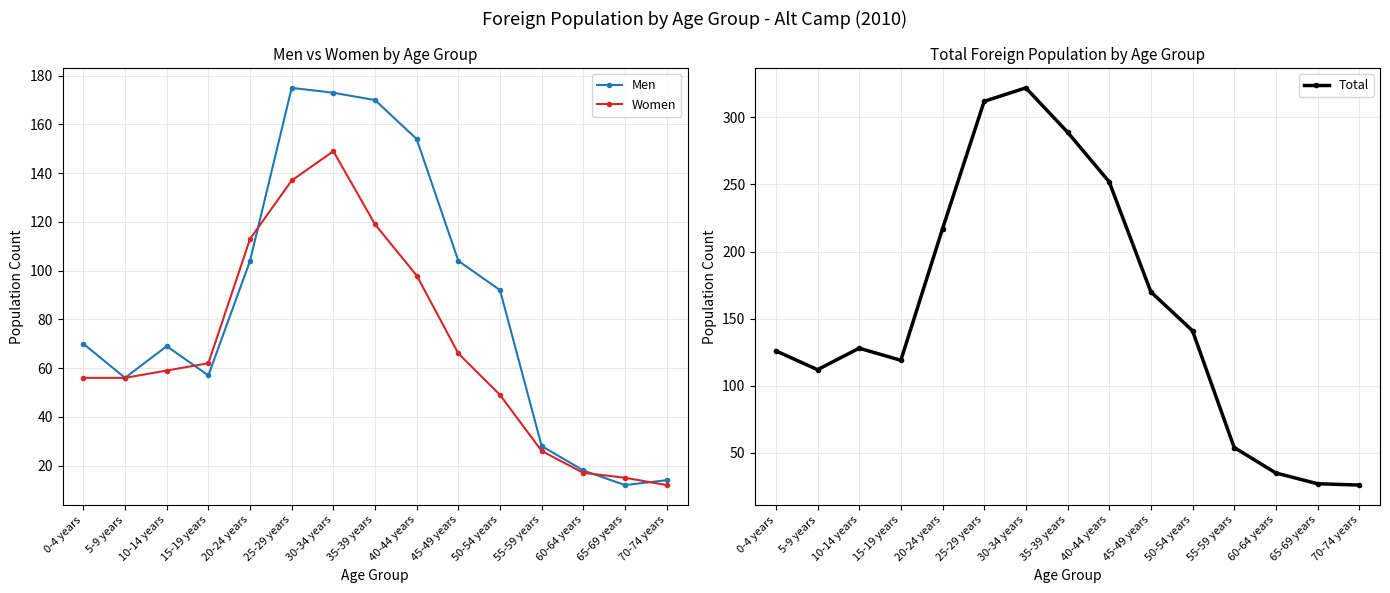

What is the sum of all Women values?

1034